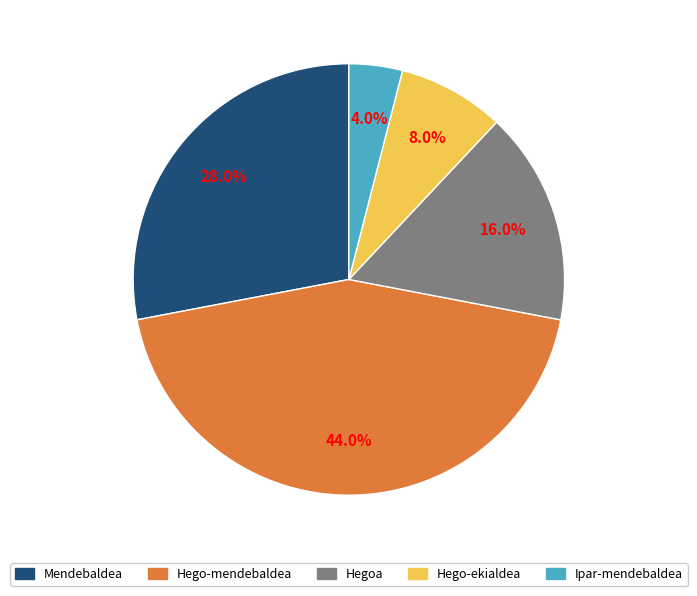

To the nearest percent, what portion does Ipar-mendebaldea represent?

4%